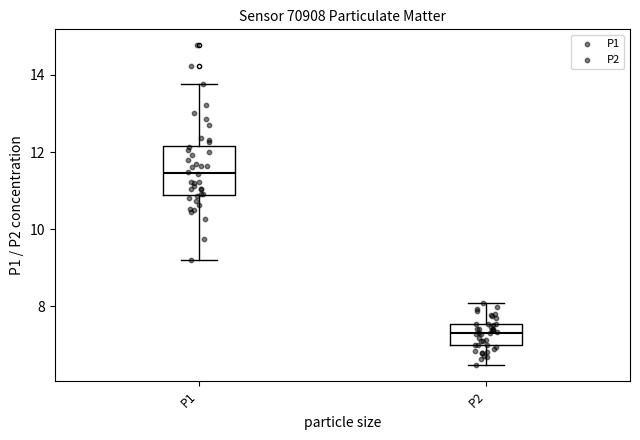

Which box's median line is the lowest?

P2